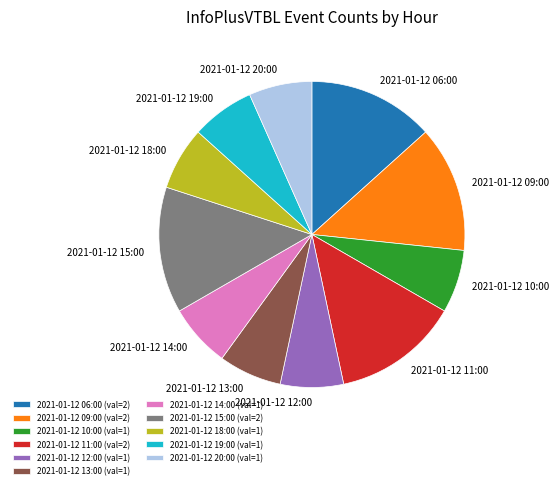

What is the ratio of the value at 2021-01-12 18:00 to the value at 2021-01-12 14:00?

1.0